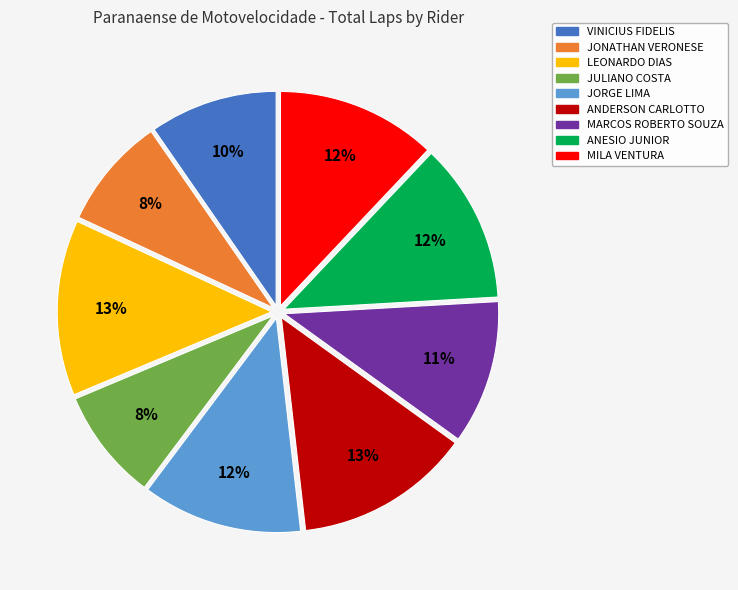

Does ANDERSON CARLOTTO account for over 50% of the chart?

No